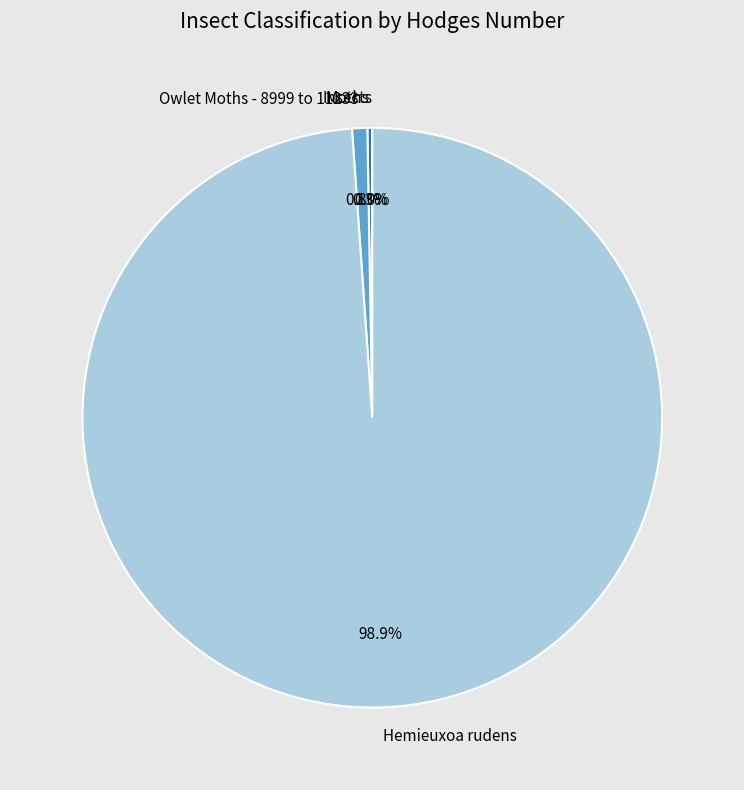

Which category accounts for the majority?

Hemieuxoa rudens